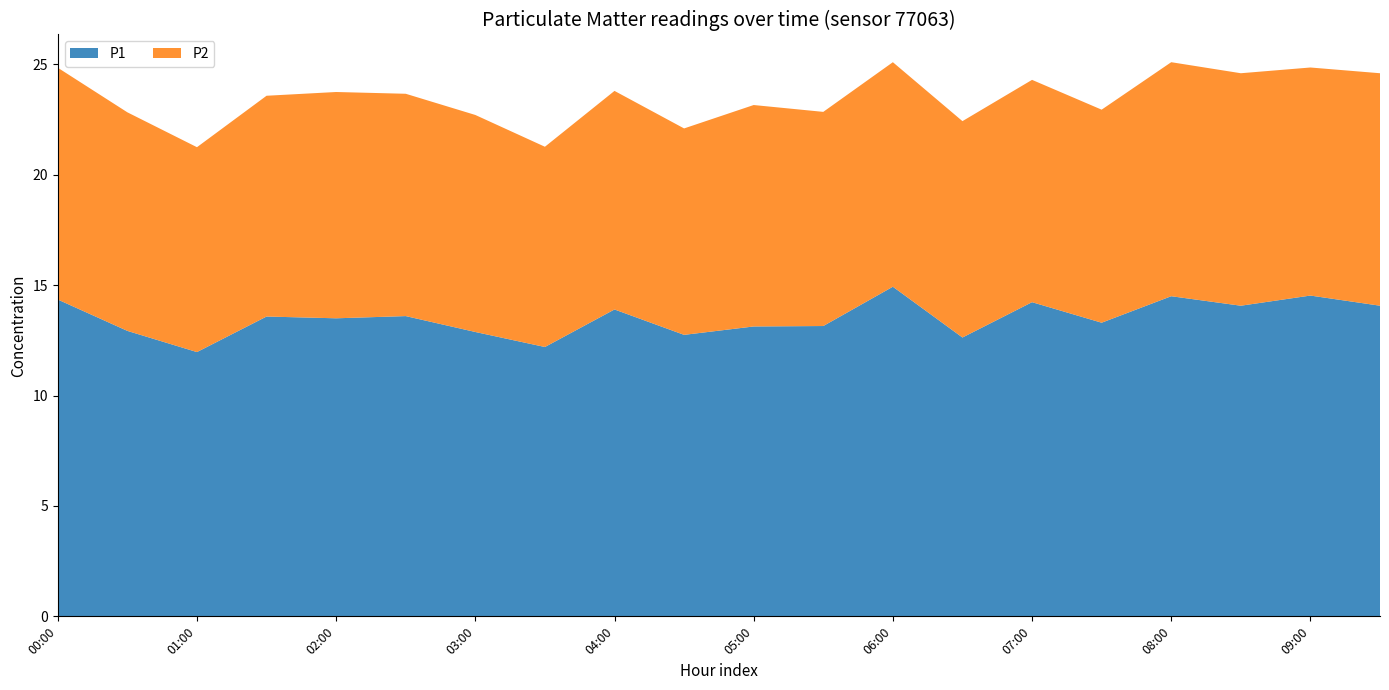

Reading left to right, list all the values displayed in this chart.

P1: 14.3	12.9	12.0	13.6	13.5	13.6	12.9	12.2	13.9	12.8	13.1	13.2	14.9	12.6	14.2	13.3	14.5	14.1	14.5	14.1
P2: 10.5	9.9	9.3	10.0	10.2	10.1	9.8	9.1	9.9	9.3	10.0	9.7	10.2	9.8	10.1	9.7	10.6	10.5	10.3	10.5